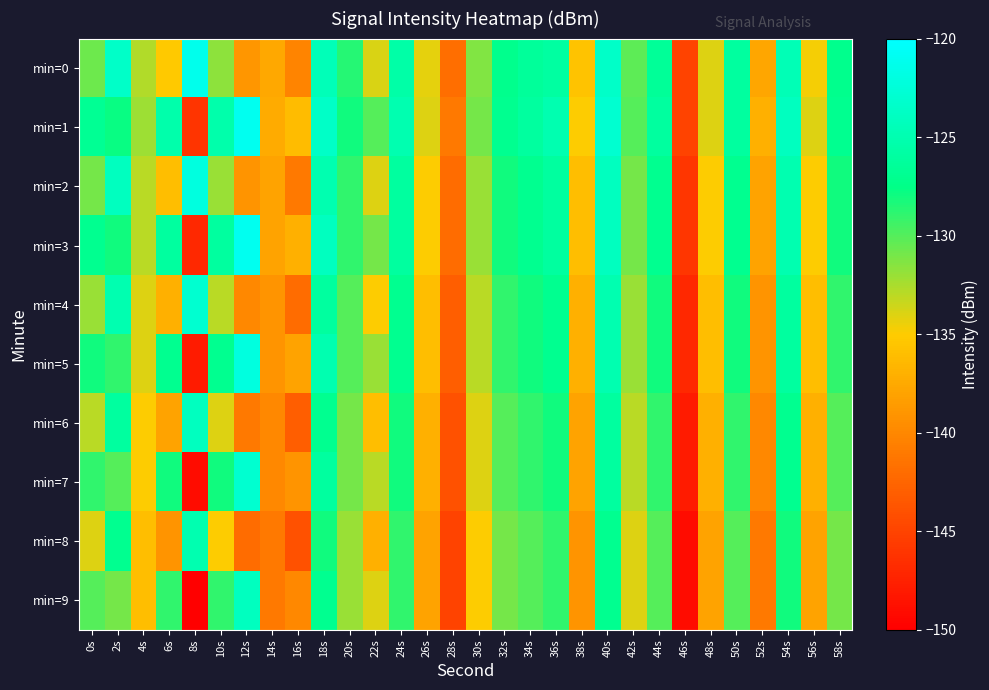

Reading left to right, list all the values displayed in this chart.

min=0: 0s=-130.7	2s=-123.5	4s=-132.7	6s=-135.2	8s=-121.2	10s=-131.7	12s=-138.9	14s=-137.6	16s=-140.2	18s=-124.5	20s=-128.7	22s=-133.9	24s=-125.6	26s=-134.2	28s=-141.9	30s=-131.3	32s=-127.2	34s=-126.3	36s=-125.9	38s=-135.6	40s=-123.5	42s=-130.2	44s=-126.6	46s=-145.1	48s=-134.0	50s=-126.0	52s=-137.7	54s=-124.6	56s=-134.7	58s=-127.2
min=1: 0s=-126.7	2s=-127.8	4s=-132.1	6s=-125.3	8s=-146.0	10s=-125.3	12s=-120.9	14s=-137.4	16s=-136.1	18s=-123.6	20s=-128.0	22s=-130.0	24s=-125.0	26s=-134.0	28s=-141.0	30s=-131.0	32s=-127.0	34s=-126.0	36s=-125.0	38s=-135.0	40s=-123.0	42s=-130.0	44s=-126.0	46s=-145.0	48s=-134.0	50s=-126.0	52s=-137.0	54s=-124.0	56s=-134.0	58s=-127.0
min=2: 0s=-131.0	2s=-124.0	4s=-133.0	6s=-136.0	8s=-122.0	10s=-132.0	12s=-139.0	14s=-138.0	16s=-141.0	18s=-125.0	20s=-129.0	22s=-134.0	24s=-126.0	26s=-135.0	28s=-142.0	30s=-132.0	32s=-128.0	34s=-127.0	36s=-126.0	38s=-136.0	40s=-124.0	42s=-131.0	44s=-127.0	46s=-146.0	48s=-135.0	50s=-127.0	52s=-138.0	54s=-125.0	56s=-135.0	58s=-128.0
min=3: 0s=-127.0	2s=-128.0	4s=-133.0	6s=-126.0	8s=-147.0	10s=-126.0	12s=-121.0	14s=-138.0	16s=-137.0	18s=-124.0	20s=-129.0	22s=-131.0	24s=-126.0	26s=-135.0	28s=-142.0	30s=-132.0	32s=-128.0	34s=-127.0	36s=-126.0	38s=-136.0	40s=-124.0	42s=-131.0	44s=-127.0	46s=-146.0	48s=-135.0	50s=-127.0	52s=-138.0	54s=-125.0	56s=-135.0	58s=-128.0
min=4: 0s=-132.0	2s=-125.0	4s=-134.0	6s=-137.0	8s=-123.0	10s=-133.0	12s=-140.0	14s=-139.0	16s=-142.0	18s=-126.0	20s=-130.0	22s=-135.0	24s=-127.0	26s=-136.0	28s=-143.0	30s=-133.0	32s=-129.0	34s=-128.0	36s=-127.0	38s=-137.0	40s=-125.0	42s=-132.0	44s=-128.0	46s=-147.0	48s=-136.0	50s=-128.0	52s=-139.0	54s=-126.0	56s=-136.0	58s=-129.0
min=5: 0s=-128.0	2s=-129.0	4s=-134.0	6s=-127.0	8s=-148.0	10s=-127.0	12s=-122.0	14s=-139.0	16s=-138.0	18s=-125.0	20s=-130.0	22s=-132.0	24s=-127.0	26s=-136.0	28s=-143.0	30s=-133.0	32s=-129.0	34s=-128.0	36s=-127.0	38s=-137.0	40s=-125.0	42s=-132.0	44s=-128.0	46s=-147.0	48s=-136.0	50s=-128.0	52s=-139.0	54s=-126.0	56s=-136.0	58s=-129.0
min=6: 0s=-133.0	2s=-126.0	4s=-135.0	6s=-138.0	8s=-124.0	10s=-134.0	12s=-141.0	14s=-140.0	16s=-143.0	18s=-127.0	20s=-131.0	22s=-136.0	24s=-128.0	26s=-137.0	28s=-144.0	30s=-134.0	32s=-130.0	34s=-129.0	36s=-128.0	38s=-138.0	40s=-126.0	42s=-133.0	44s=-129.0	46s=-148.0	48s=-137.0	50s=-129.0	52s=-140.0	54s=-127.0	56s=-137.0	58s=-130.0
min=7: 0s=-129.0	2s=-130.0	4s=-135.0	6s=-128.0	8s=-149.0	10s=-128.0	12s=-123.0	14s=-140.0	16s=-139.0	18s=-126.0	20s=-131.0	22s=-133.0	24s=-128.0	26s=-137.0	28s=-144.0	30s=-134.0	32s=-130.0	34s=-129.0	36s=-128.0	38s=-138.0	40s=-126.0	42s=-133.0	44s=-129.0	46s=-148.0	48s=-137.0	50s=-129.0	52s=-140.0	54s=-127.0	56s=-137.0	58s=-130.0
min=8: 0s=-134.0	2s=-127.0	4s=-136.0	6s=-139.0	8s=-125.0	10s=-135.0	12s=-142.0	14s=-141.0	16s=-144.0	18s=-128.0	20s=-132.0	22s=-137.0	24s=-129.0	26s=-138.0	28s=-145.0	30s=-135.0	32s=-131.0	34s=-130.0	36s=-129.0	38s=-139.0	40s=-127.0	42s=-134.0	44s=-130.0	46s=-149.0	48s=-138.0	50s=-130.0	52s=-141.0	54s=-128.0	56s=-138.0	58s=-131.0
min=9: 0s=-130.0	2s=-131.0	4s=-136.0	6s=-129.0	8s=-150.0	10s=-129.0	12s=-124.0	14s=-141.0	16s=-140.0	18s=-127.0	20s=-132.0	22s=-134.0	24s=-129.0	26s=-138.0	28s=-145.0	30s=-135.0	32s=-131.0	34s=-130.0	36s=-129.0	38s=-139.0	40s=-127.0	42s=-134.0	44s=-130.0	46s=-149.0	48s=-138.0	50s=-130.0	52s=-141.0	54s=-128.0	56s=-138.0	58s=-131.0